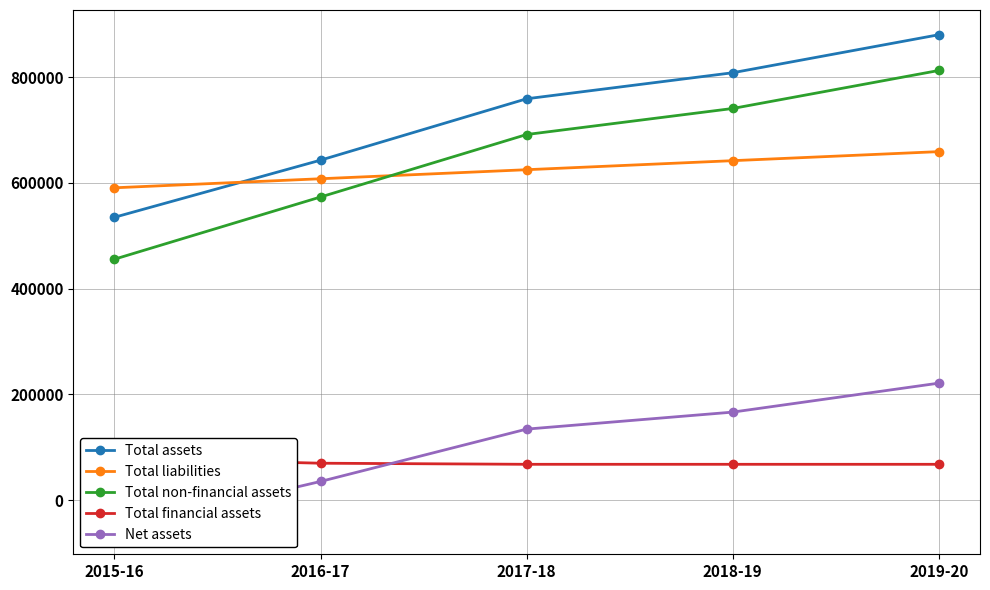

Rank the series by their maximum value, from lowest to highest.

Total financial assets, Net assets, Total liabilities, Total non-financial assets, Total assets